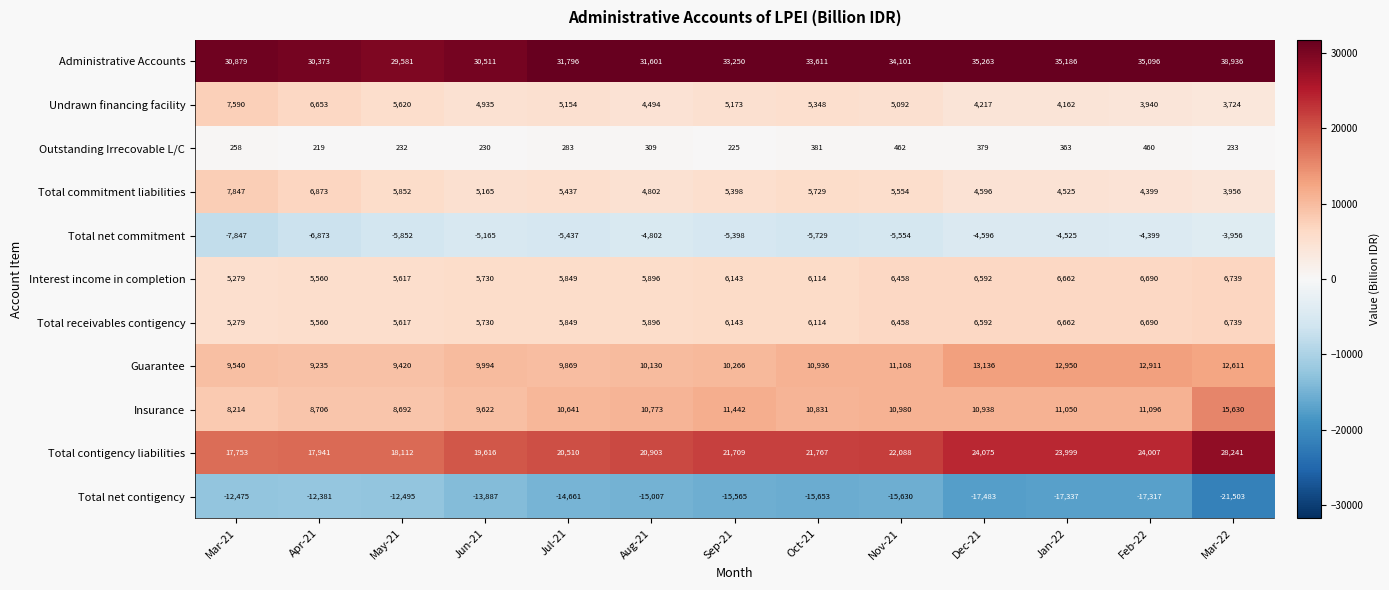

The value of Outstanding Irrecovable L/C at Nov-21 is 247. True or false?

False